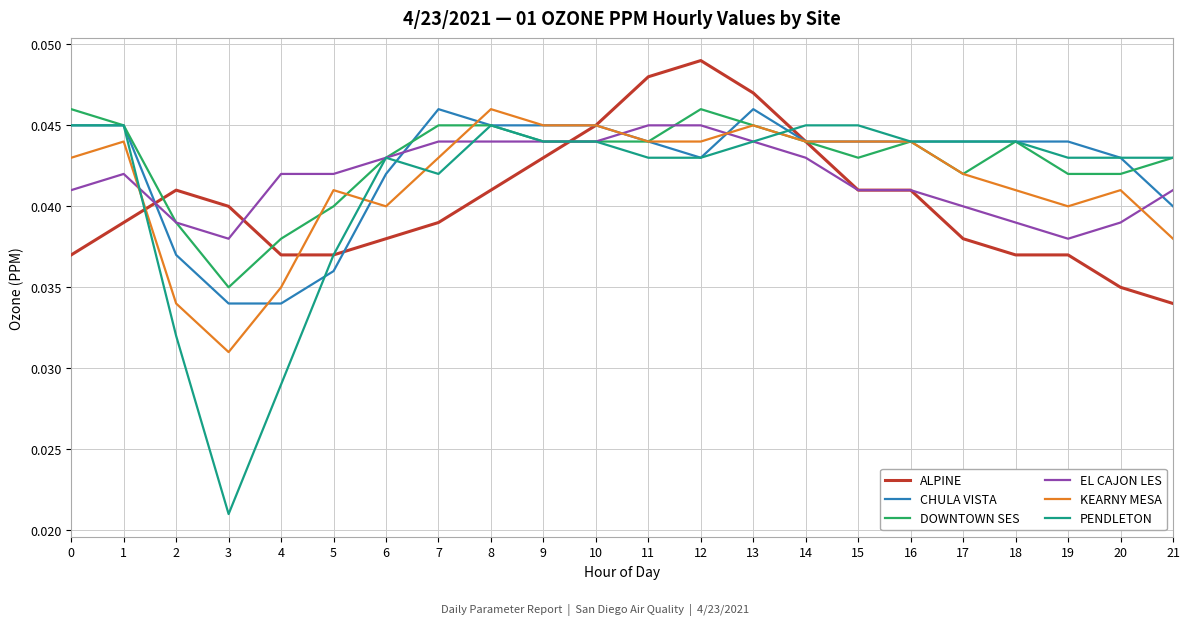

Is the value of PENDLETON at 19 greater than the value of CHULA VISTA at 1?

No